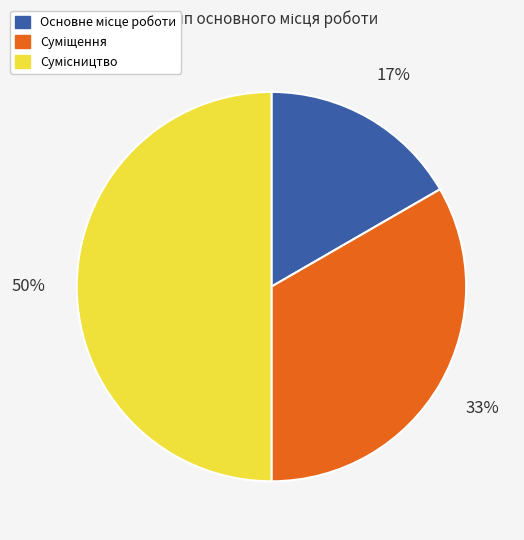

To the nearest percent, what is the difference between the largest and smallest slice percentages?

33%